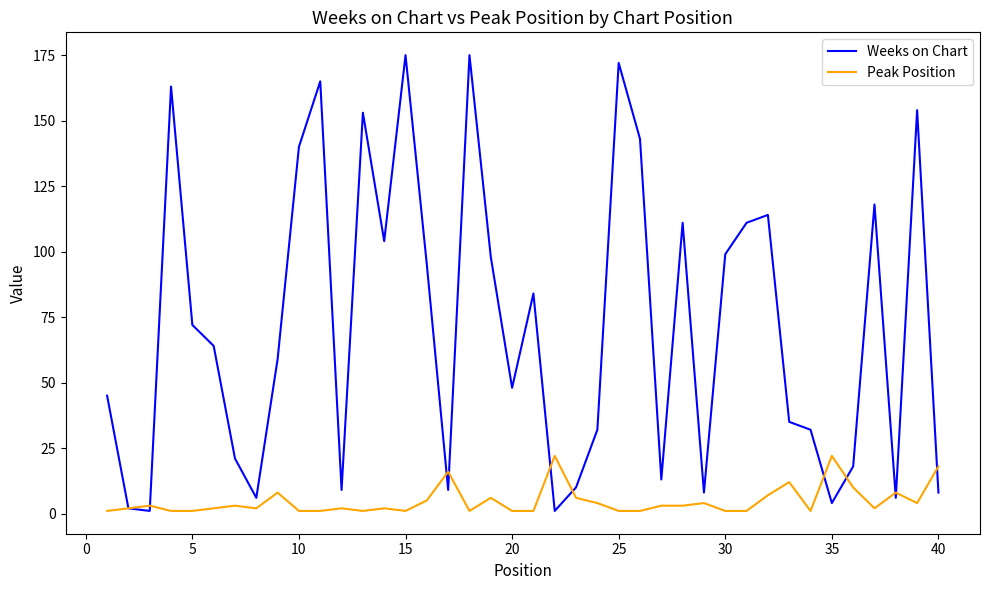

How many interior local peaks does the Weeks on Chart series have?

11